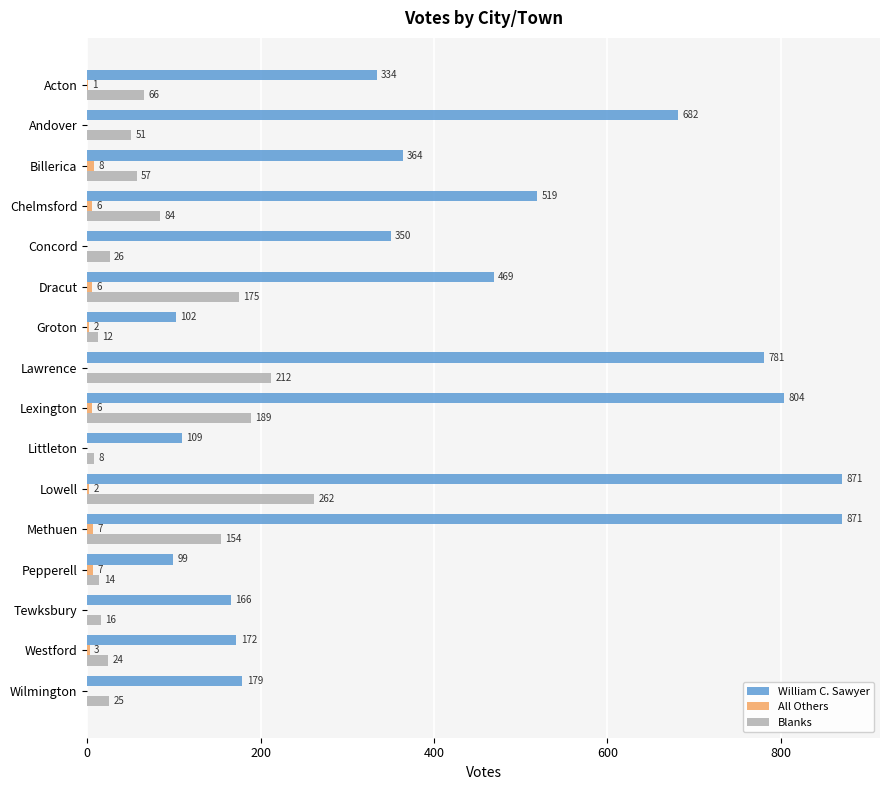

Which series has the largest total across all categories?

William C. Sawyer